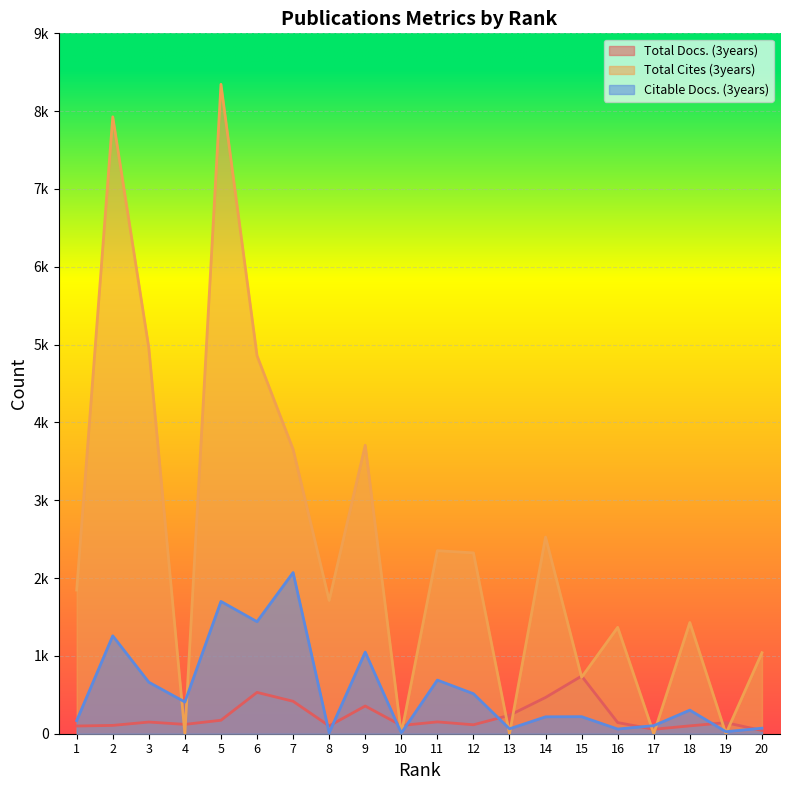

Reading right to left, transcribe all the data shown in this chart.

Total Docs. (3years): 20=42	19=142	18=101	17=57	16=143	15=741	14=466	13=237	12=115	11=152	10=106	9=356	8=100	7=417	6=531	5=173	4=120	3=150	2=107	1=99
Total Cites (3years): 20=1041	19=0	18=1429	17=0	16=1367	15=726	14=2527	13=0	12=2324	11=2352	10=0	9=3707	8=1713	7=3655	6=4858	5=8345	4=0	3=4957	2=7927	1=1846
Citable Docs. (3years): 20=71	19=26	18=303	17=104	16=60	15=219	14=217	13=63	12=514	11=689	10=9	9=1049	8=12	7=2071	6=1440	5=1700	4=408	3=662	2=1258	1=168